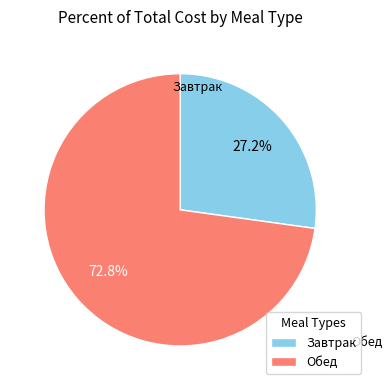

Do Завтрак and Обед together represent more than half of the pie?

Yes